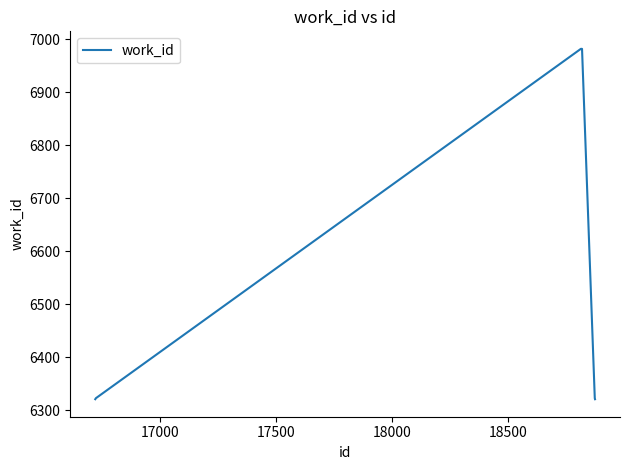

What is the difference between the maximum and minimum values?

661